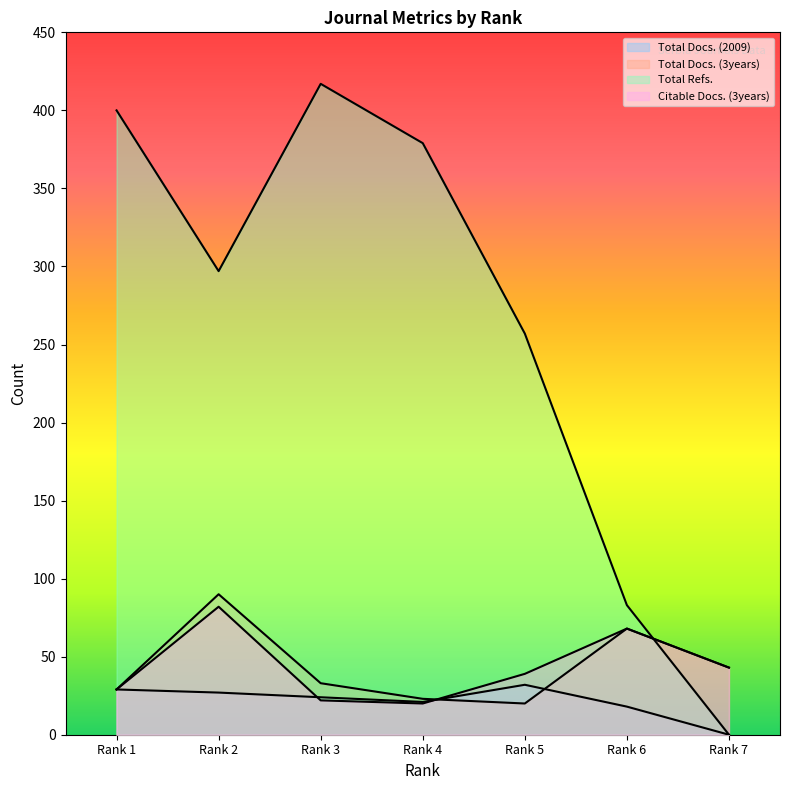

What is the difference between the highest and lowest values at Rank 6?

65